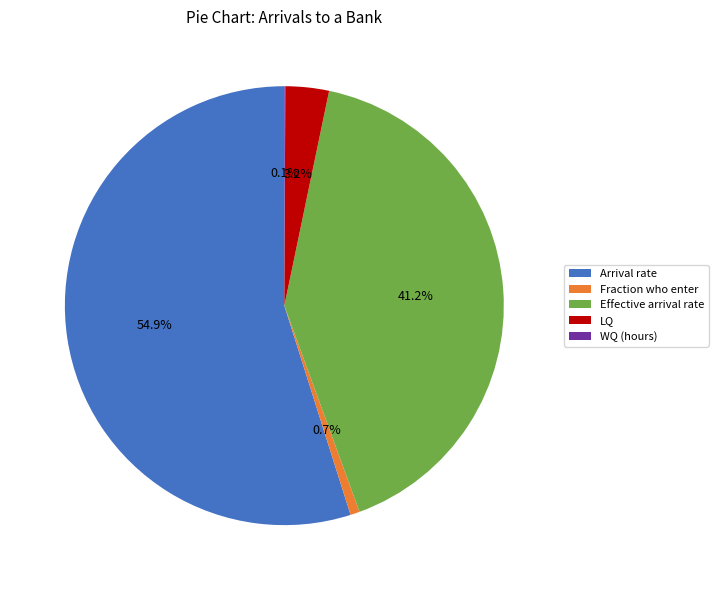

Which slice is the largest?

Arrival rate